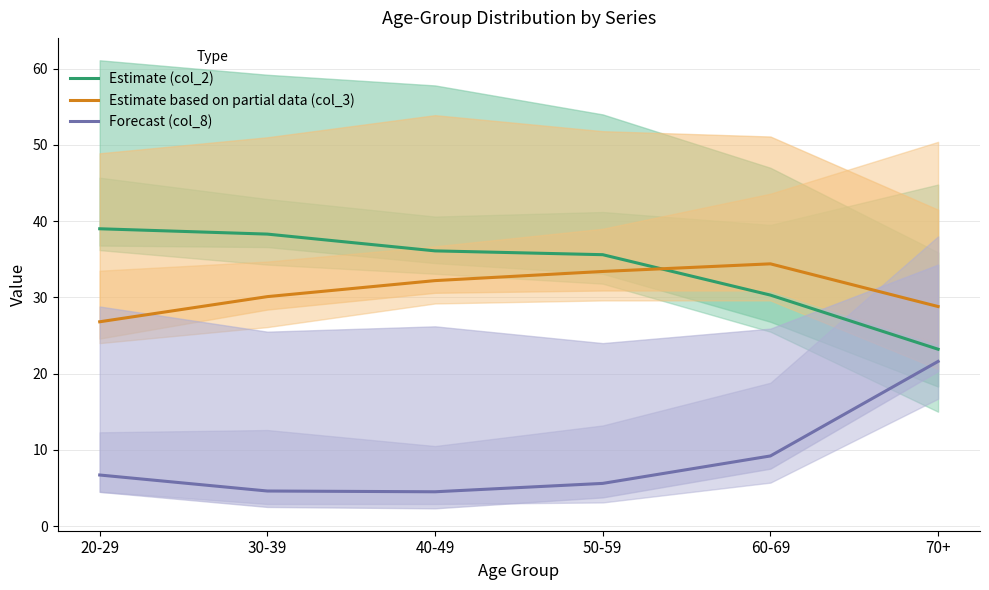

What is the minimum value shown in the chart?

4.5